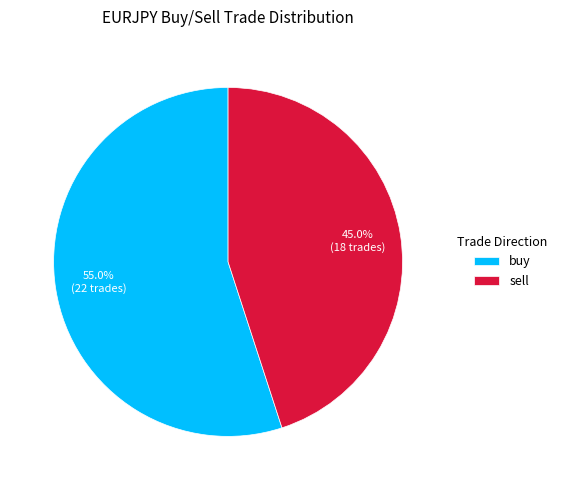

Does sell account for over 50% of the chart?

No